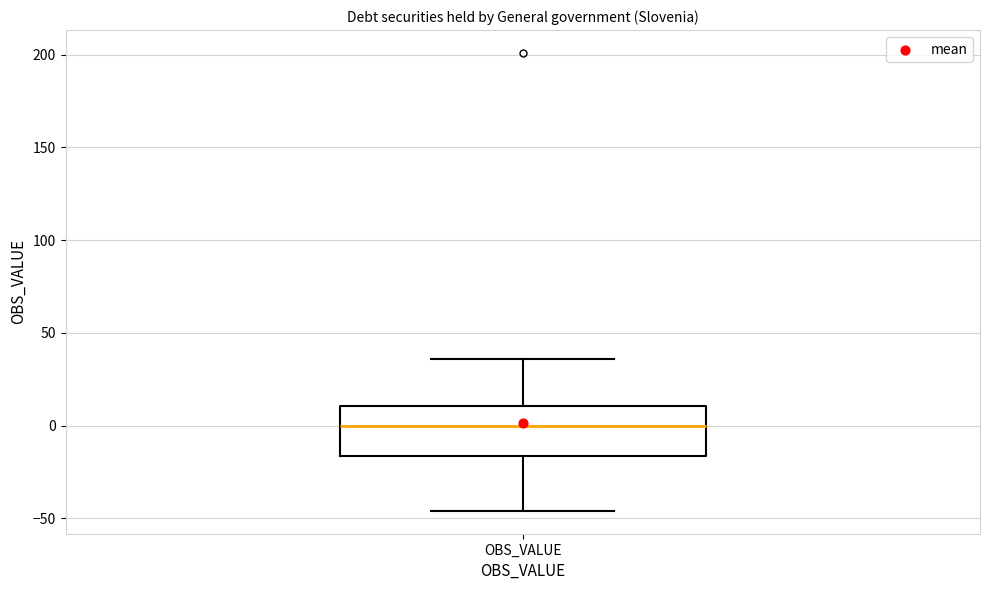

Transcribe this box plot: give where the median line is, the range the box spans, and where the two whiskers end, as read against the y-axis. The values are not printed on the chart, so give them approximately, as read against the axis.

median 0, box -15 to 10, whiskers -45 to 35